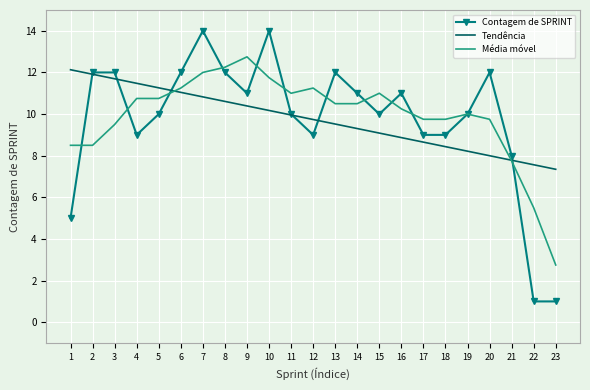

What value does the Tendência series have at 8?

10.6